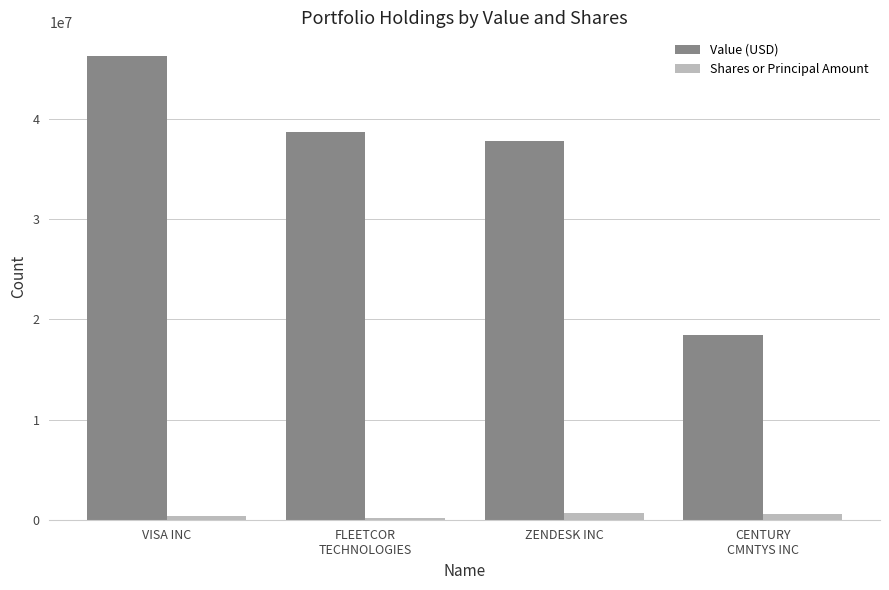

Which series has the widest spread of values?

Value (USD)